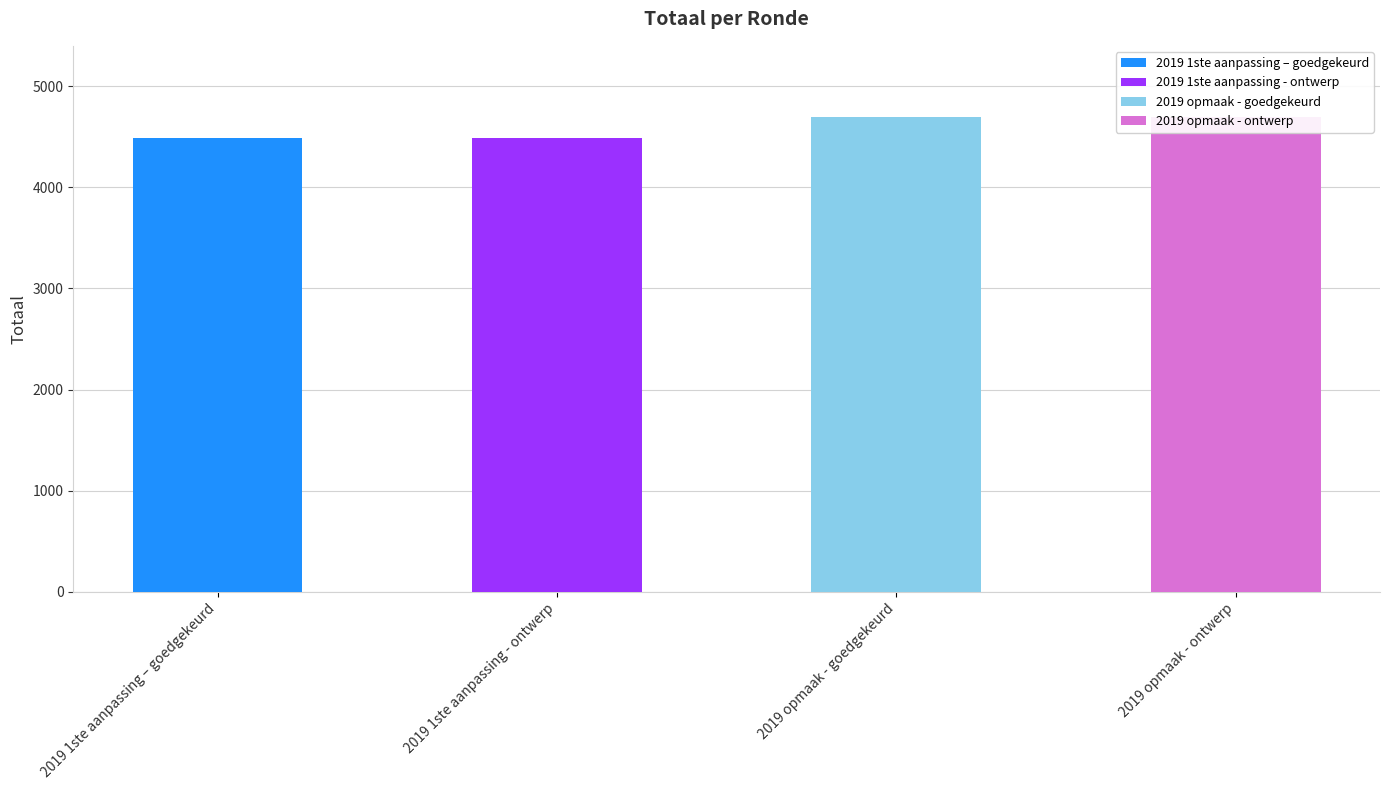

Reading left to right, what are all the values shown in this chart?

4485	4485	4694	4694